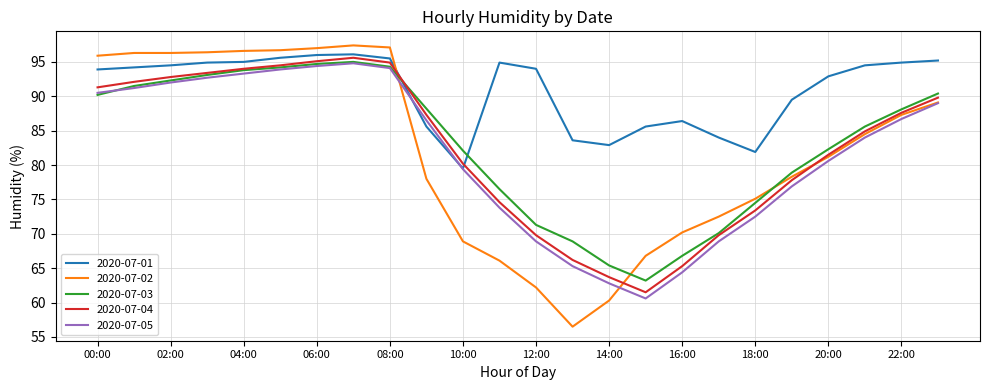

What are all the series names shown in the legend?

2020-07-01, 2020-07-02, 2020-07-03, 2020-07-04, 2020-07-05